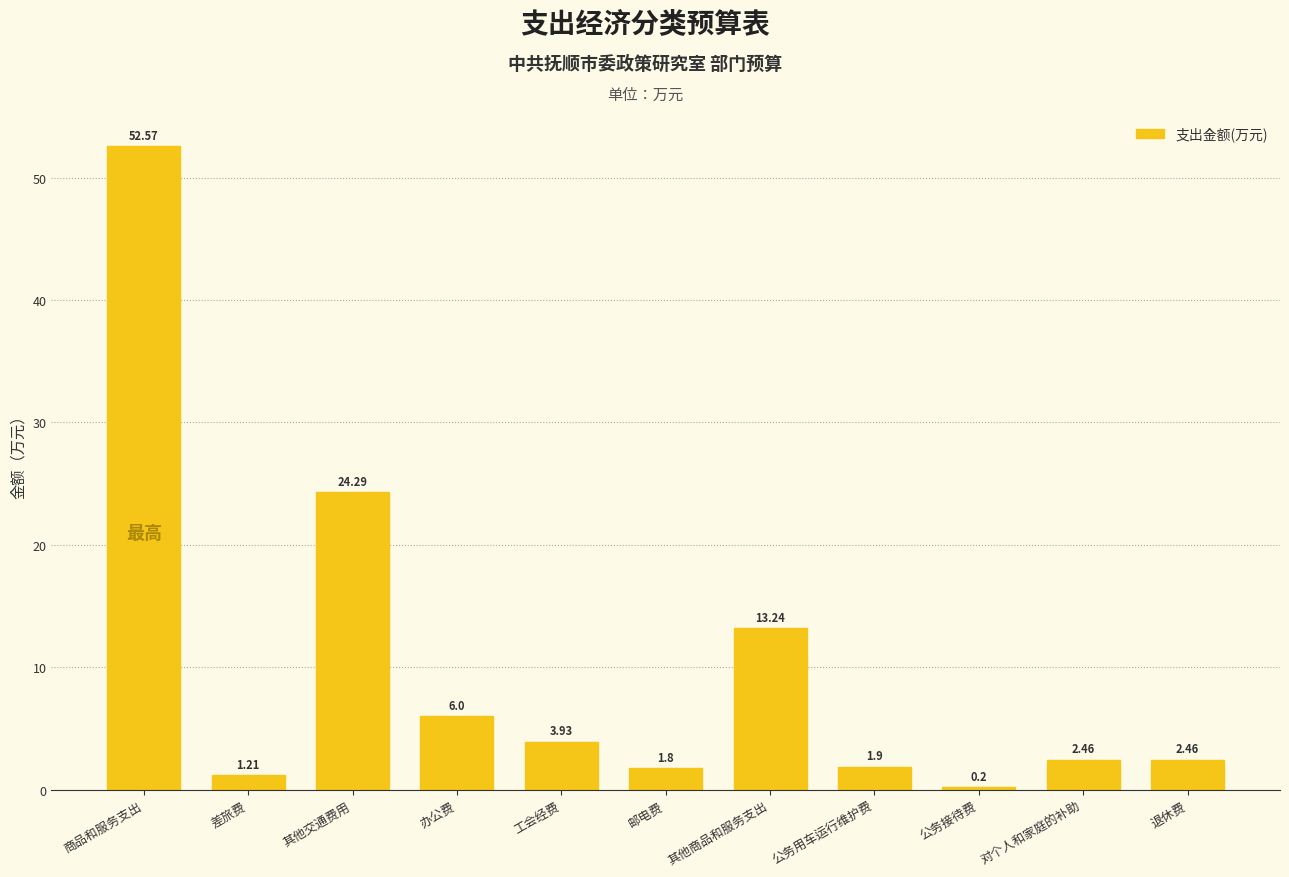

Where does the data first go above 2?

商品和服务支出